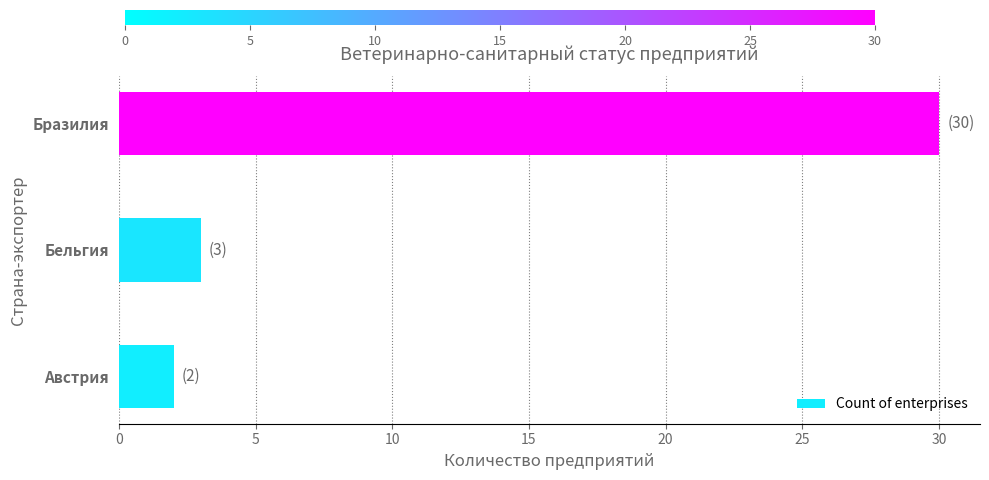

What is the difference between the maximum and minimum values?

28